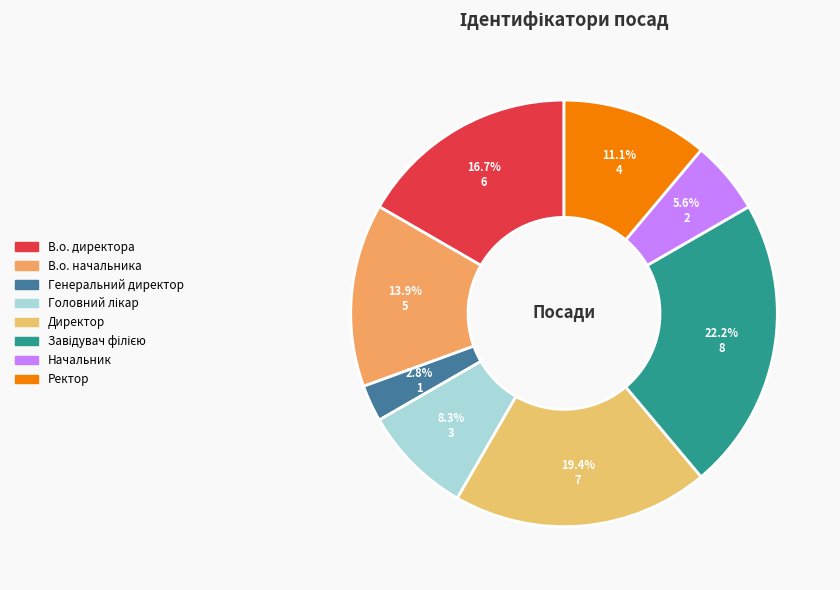

Does Головний лікар account for over 50% of the chart?

No